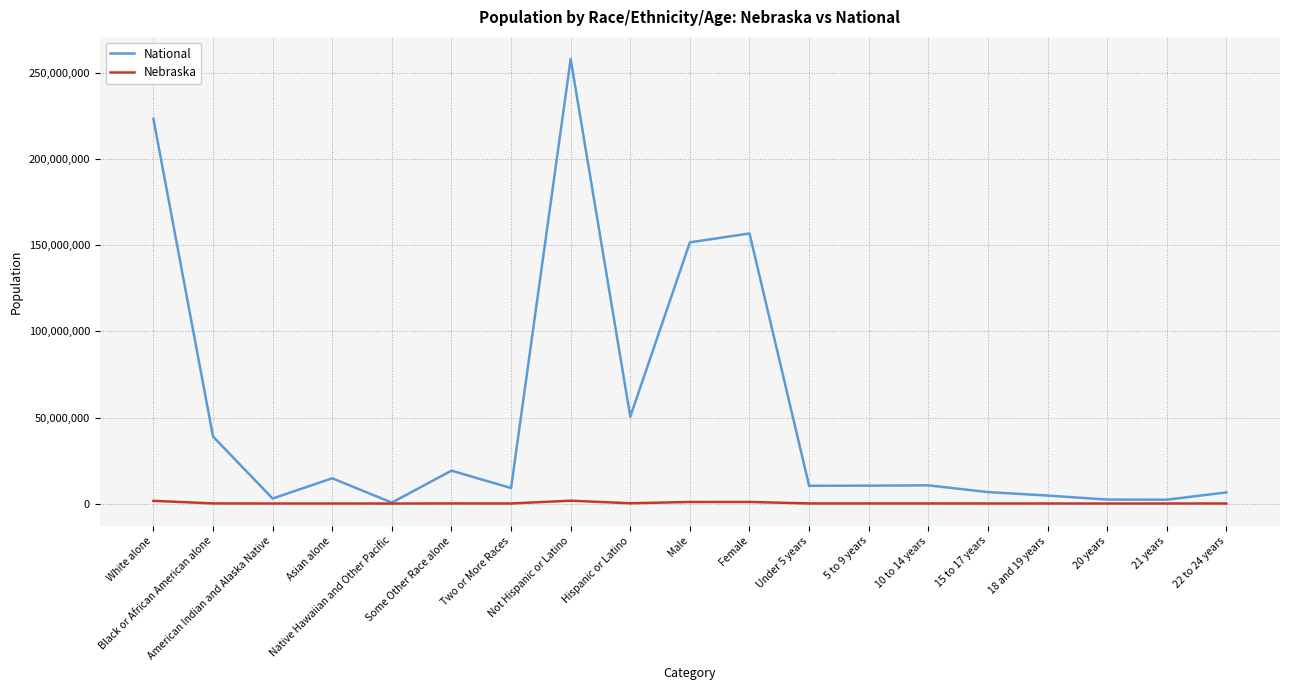

Between Hispanic or Latino and 22 to 24 years, which series saw the biggest shift?

National